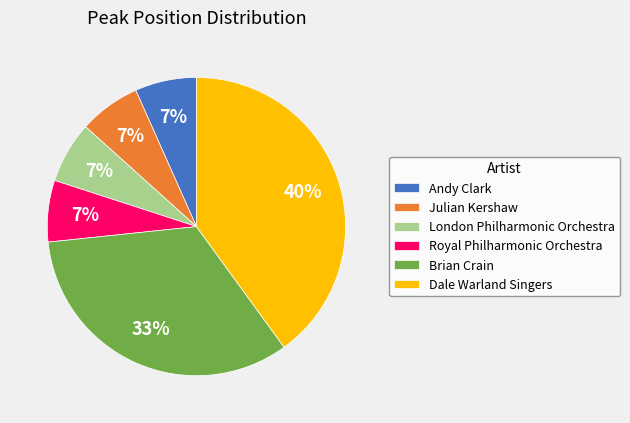

Is there a majority slice in this chart?

No